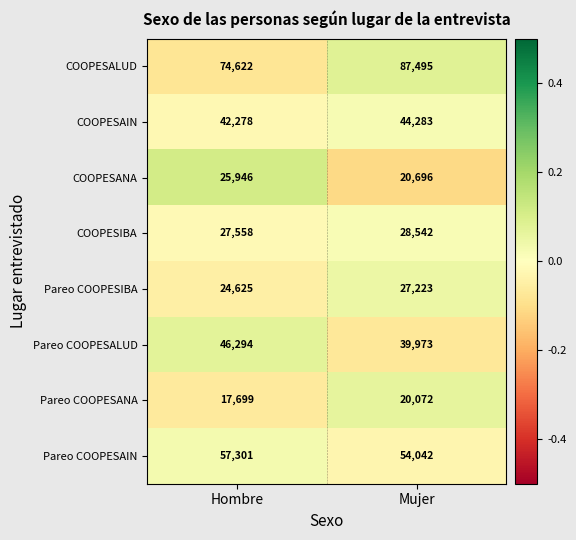

Where is COOPESIBA nearest to the value 28050?

Hombre